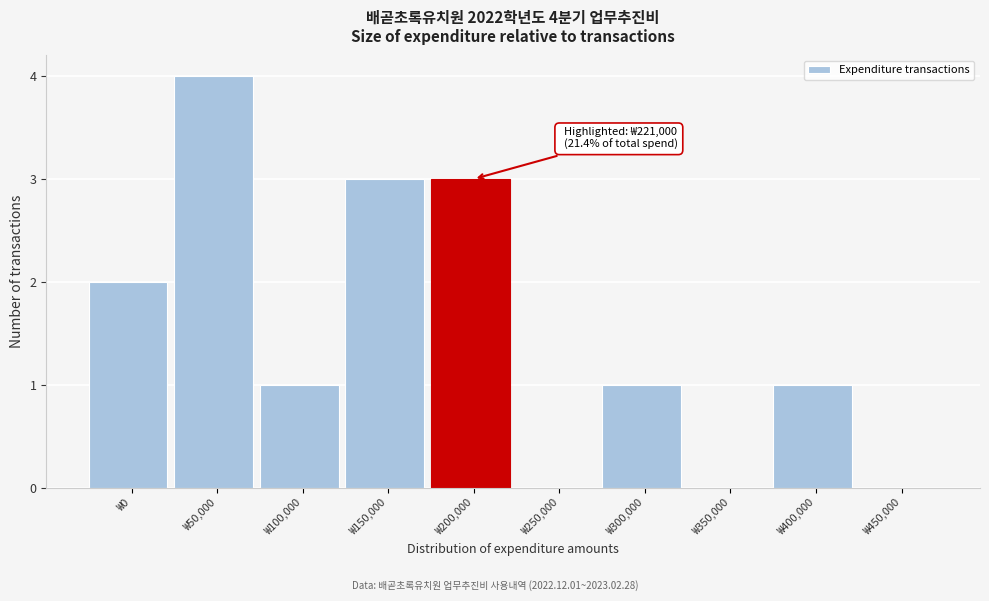

Reading right to left, transcribe all the data shown in this chart.

₩450,000=0	₩400,000=1	₩350,000=0	₩300,000=1	₩250,000=0	₩200,000=3	₩150,000=3	₩100,000=1	₩50,000=4	₩0=2